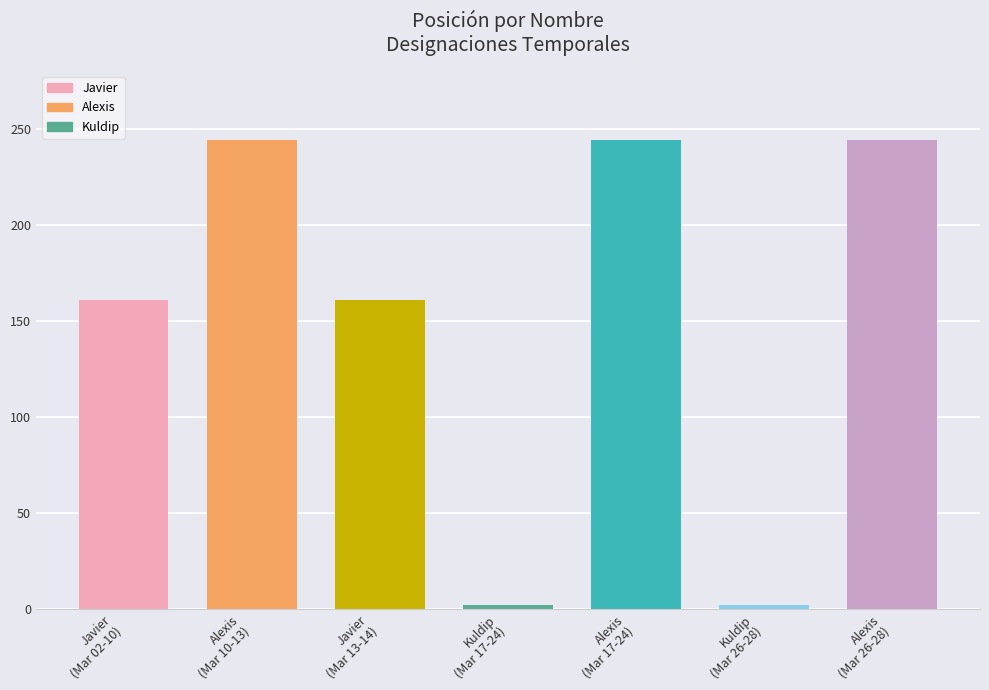

Which has a higher value, Alexis or Javier?

Alexis